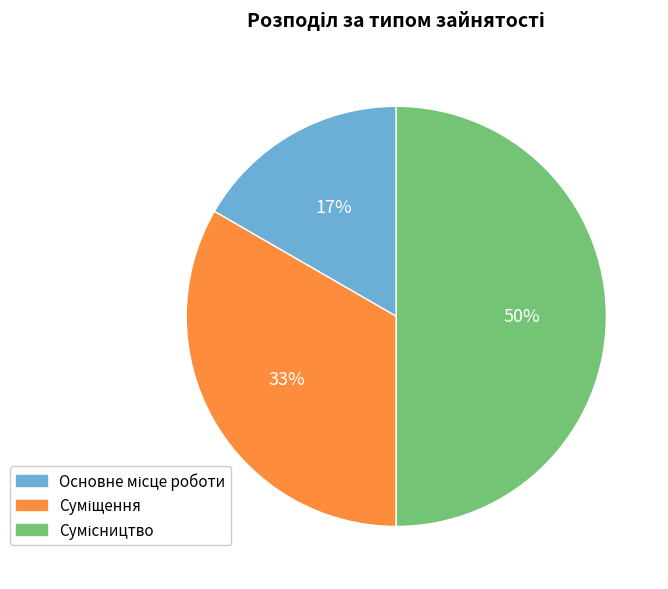

Count the number of slices in the pie.

3